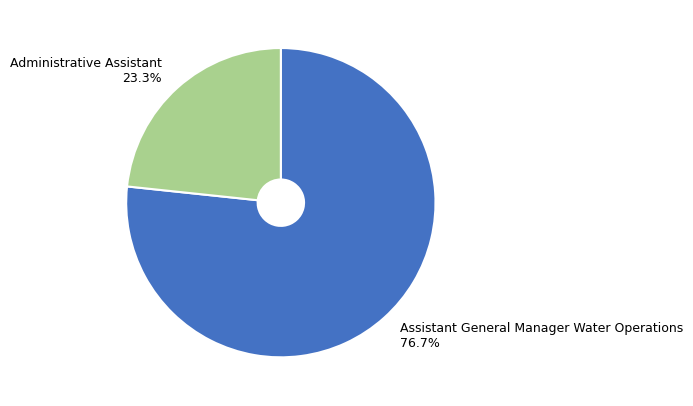

Does Administrative Assistant represent more than half of the total?

No